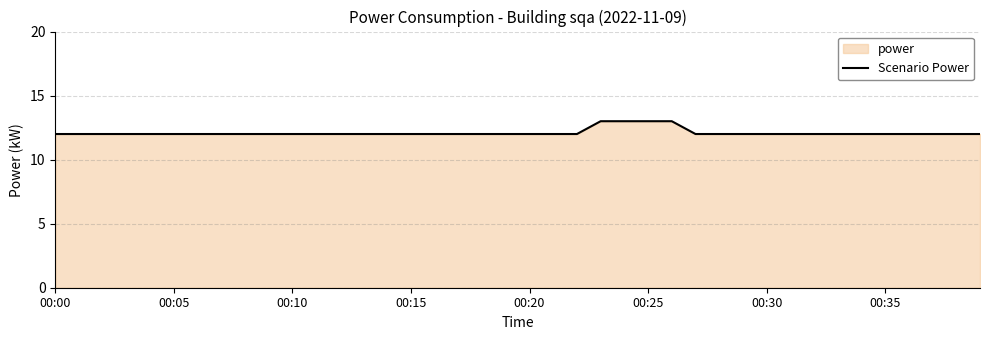

True or false: the data has more than 1 interior local peaks.

False